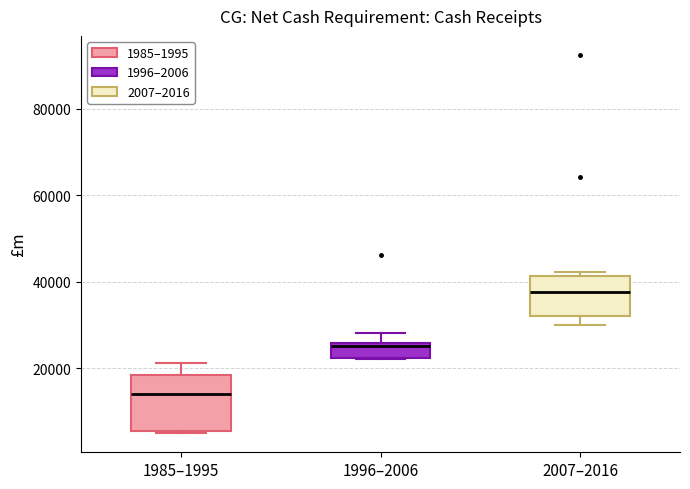

Which box's median line is the highest?

2007–2016